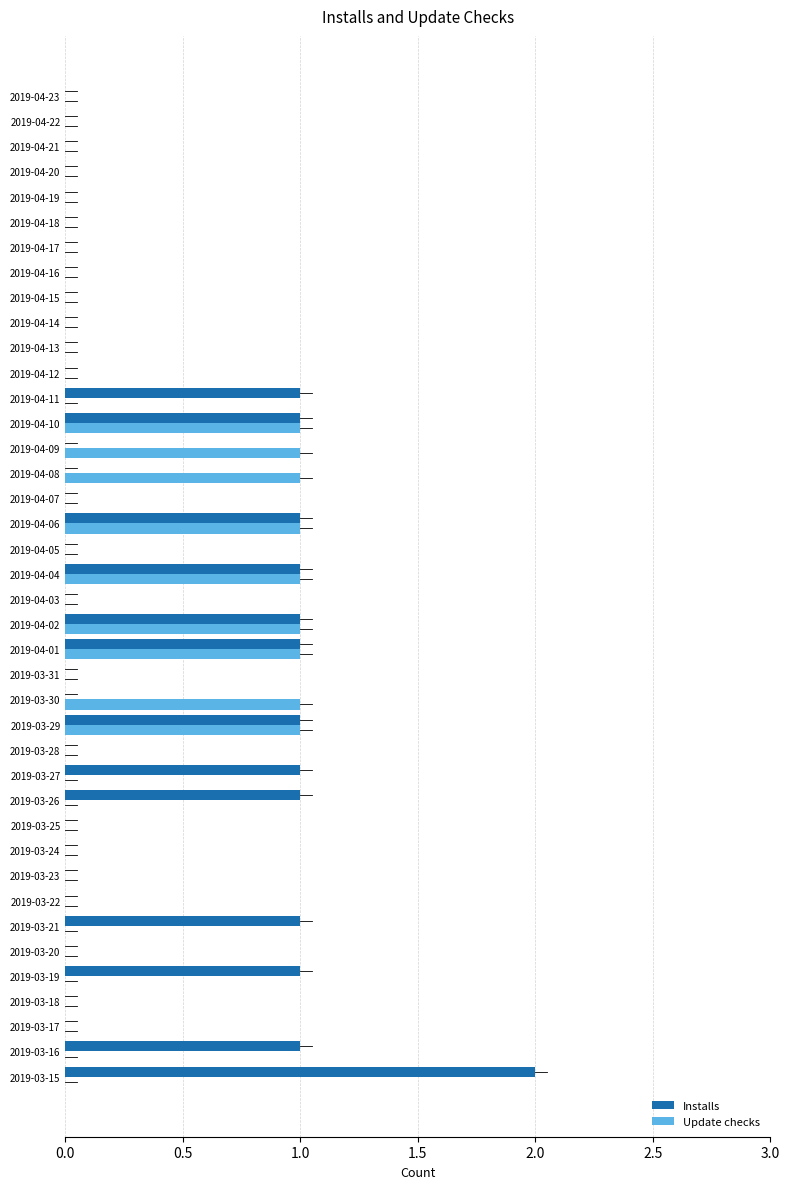

How many distinct data groups are displayed?

2